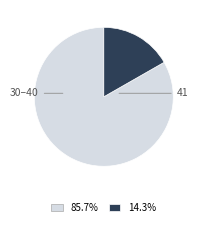

Is there any slice that represents more than half of the pie?

Yes